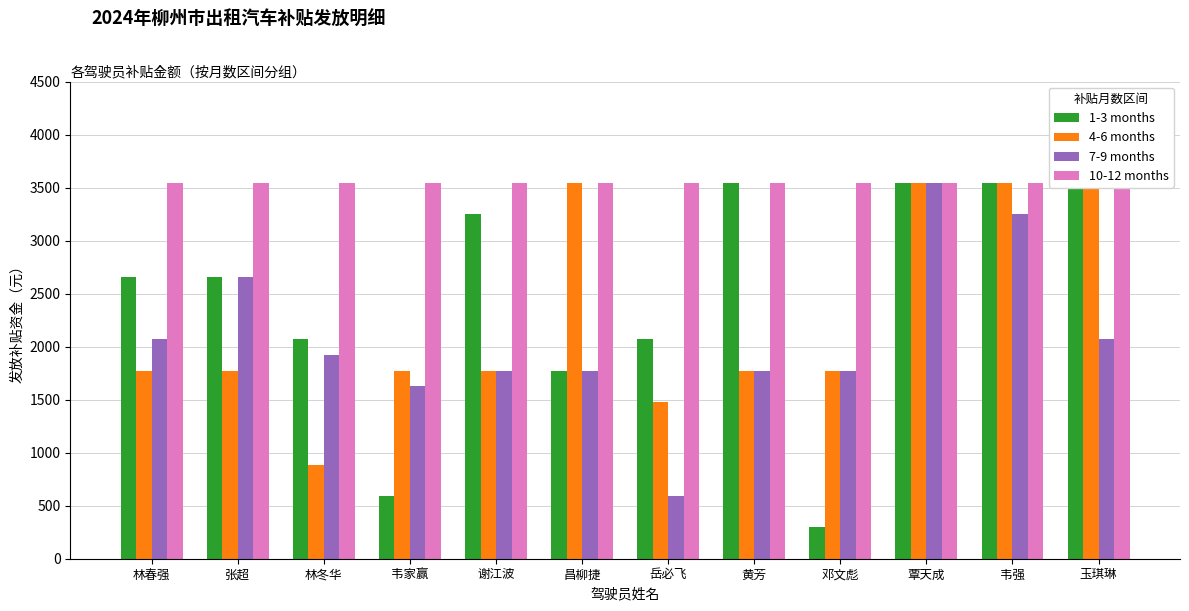

The 7-9 months series shows 1772.5 at 邓文彪. True or false?

True